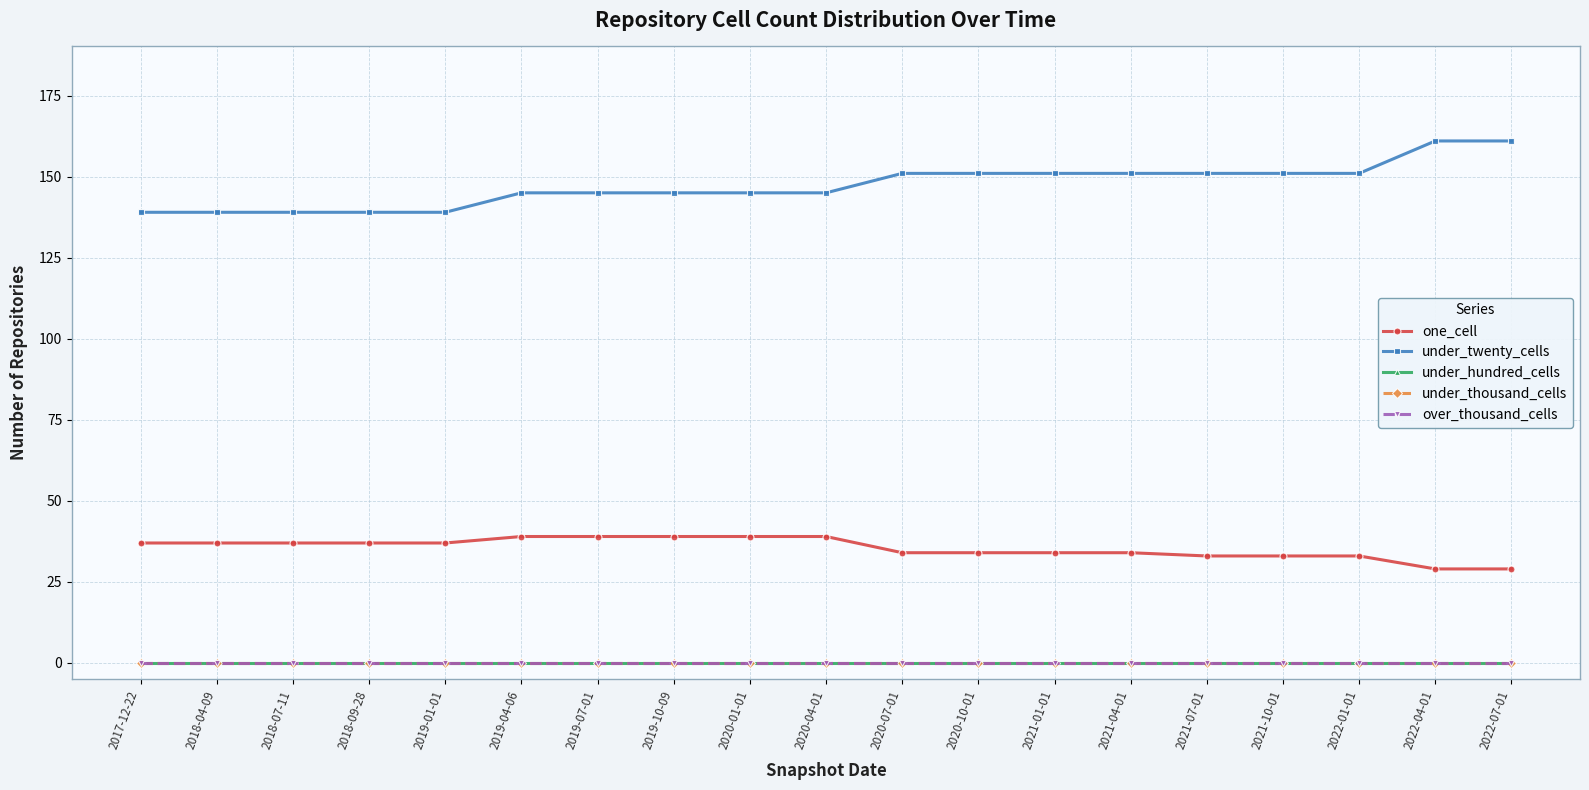

Does the chart have visible grid lines?

Yes